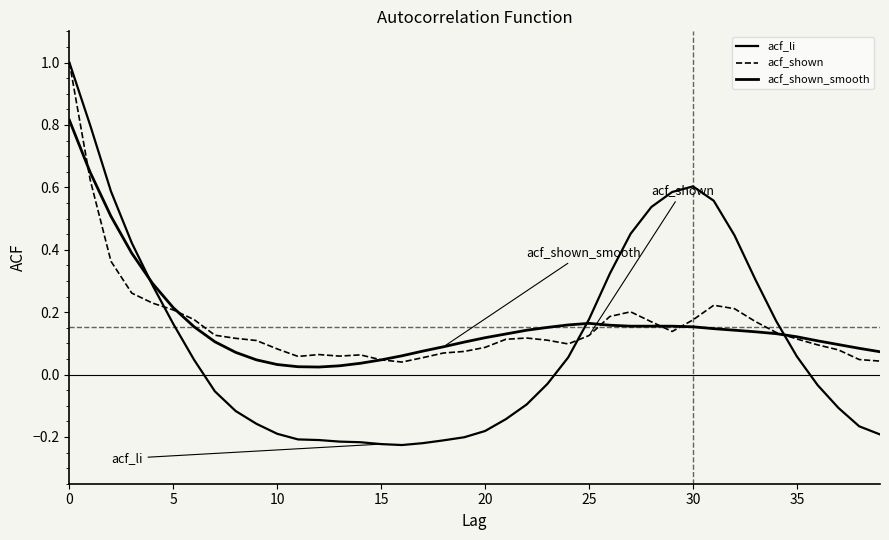

Rank the series by their maximum value, from lowest to highest.

acf_shown_smooth, acf_li, acf_shown